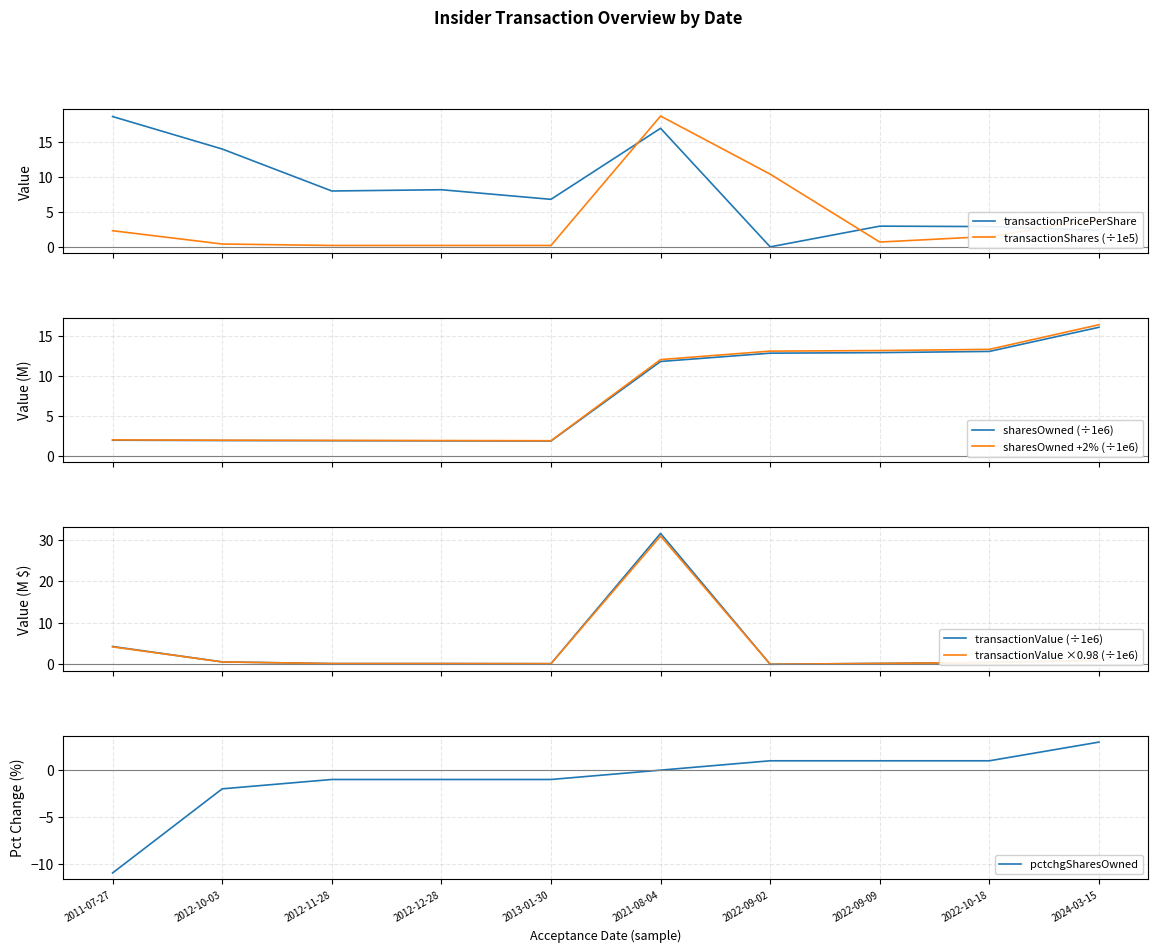

At 2024-03-15, list the series in order from largest to smallest.

sharesOwnedFollowingTransaction, transactionShares, pctchgSharesOwned, transactionPricePerShare